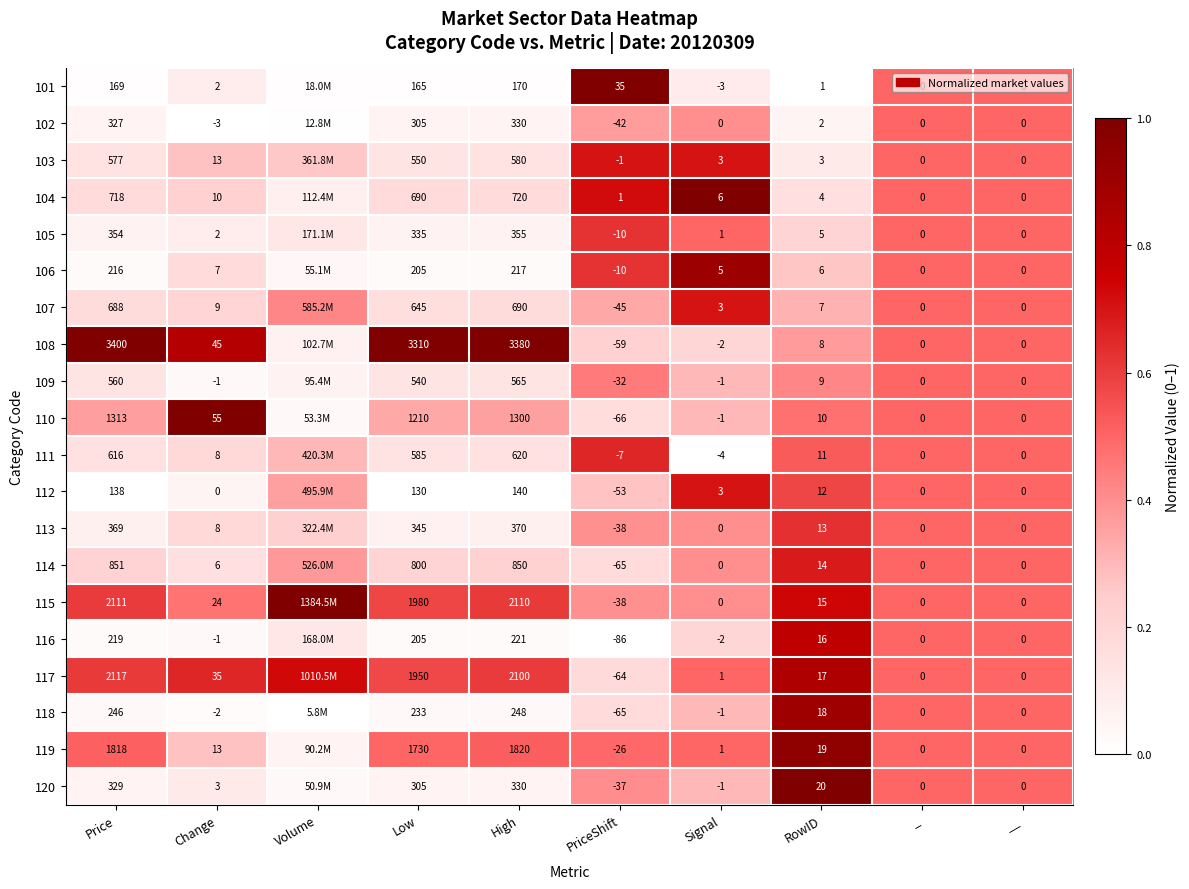

What is the total value across all series at Change?

233.0